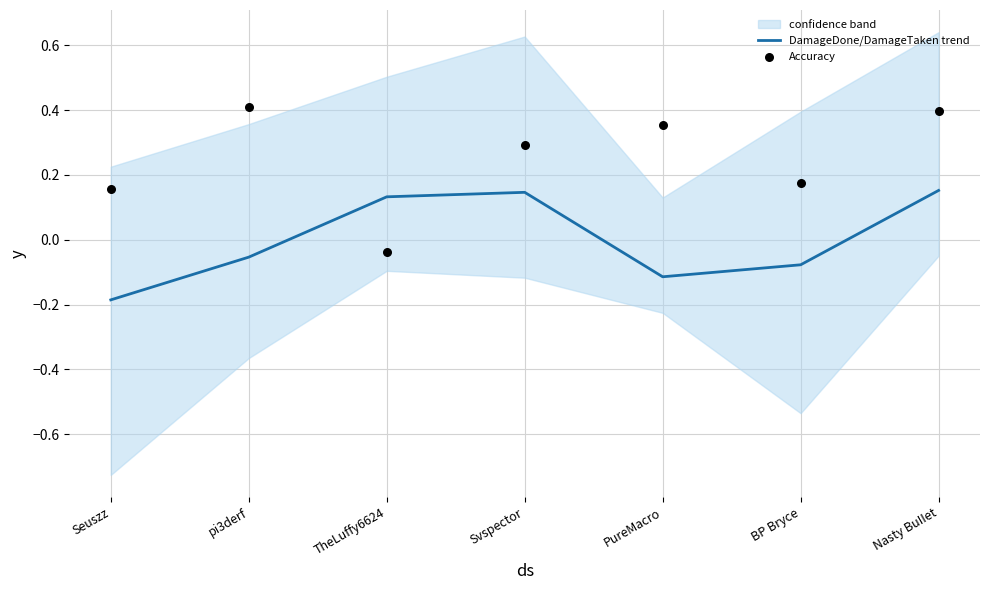

Is the value of DamageDone/DamageTaken trend at pi3derf greater than the value of Accuracy at Svspector?

No